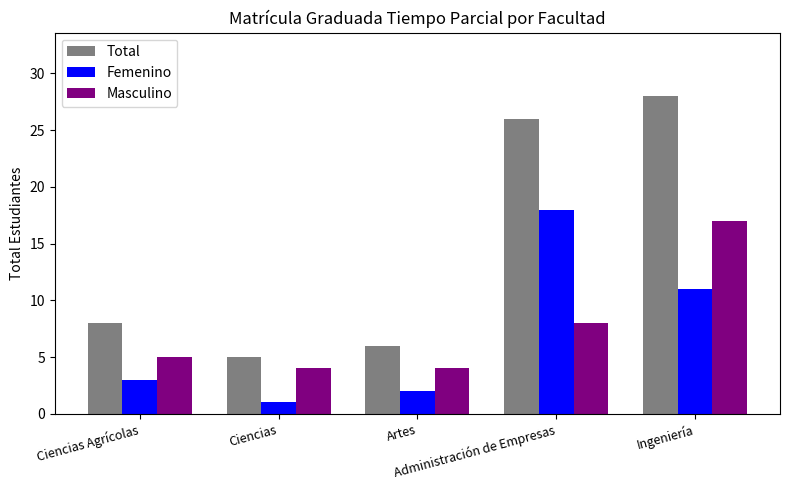

The value of Femenino at Administración de Empresas is 18. True or false?

True